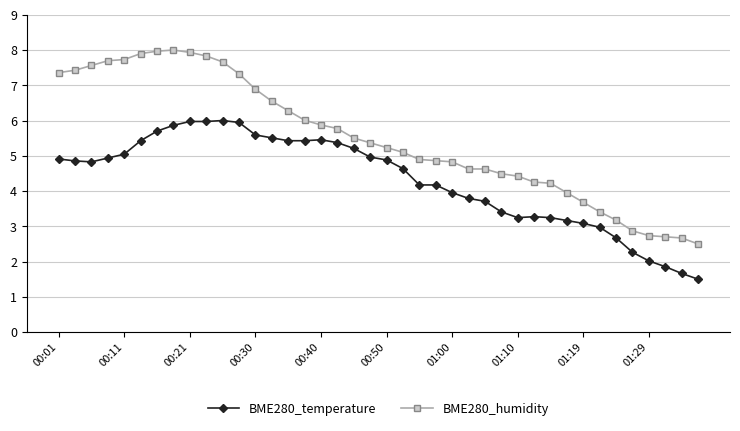

What is the greatest value displayed?

8.0